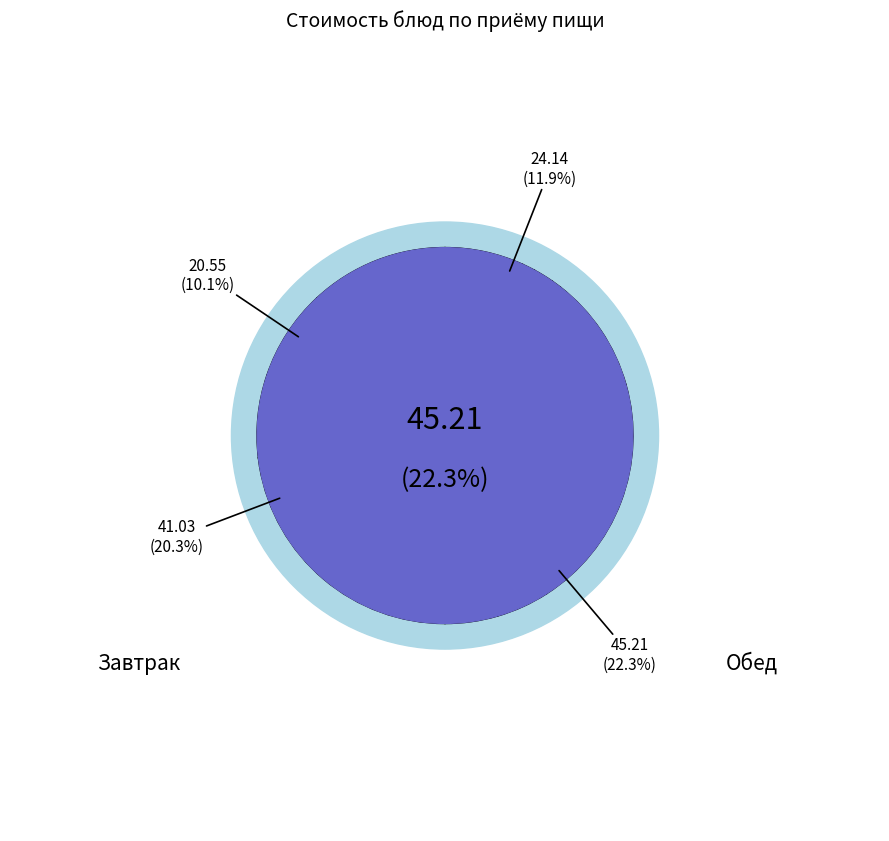

To the nearest percent, what is the average slice percentage?

8%